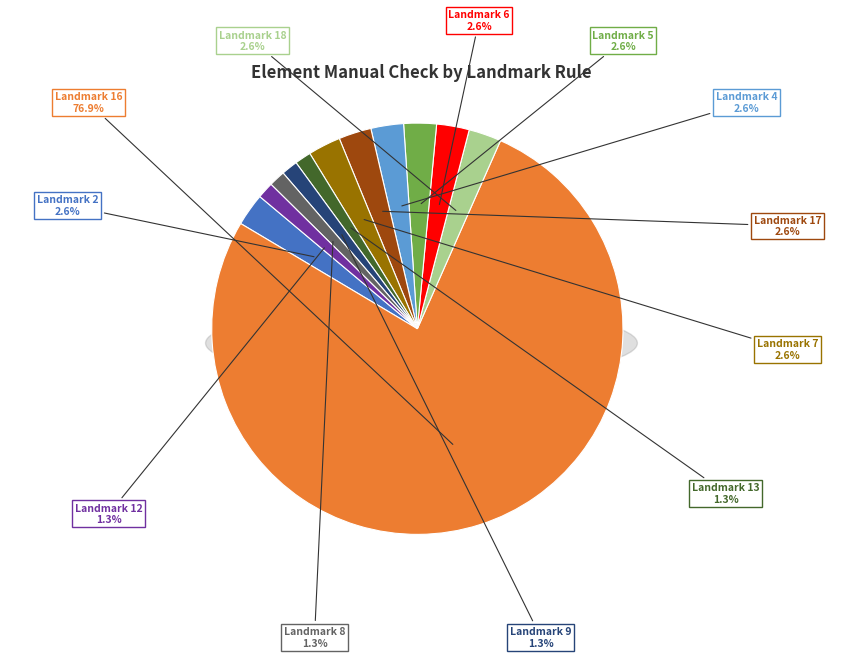

Between Landmark 13 and Landmark 18, which is larger?

Landmark 18